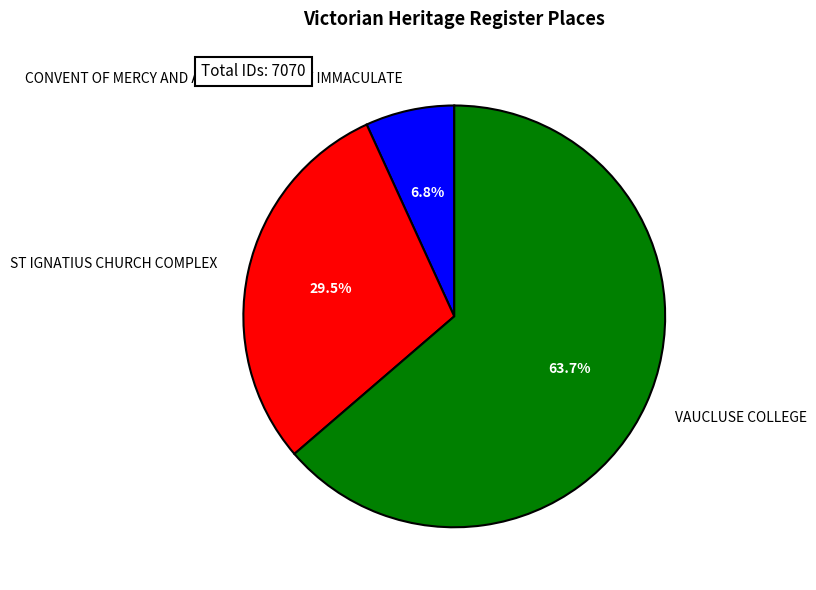

How many segments does this pie chart have?

3